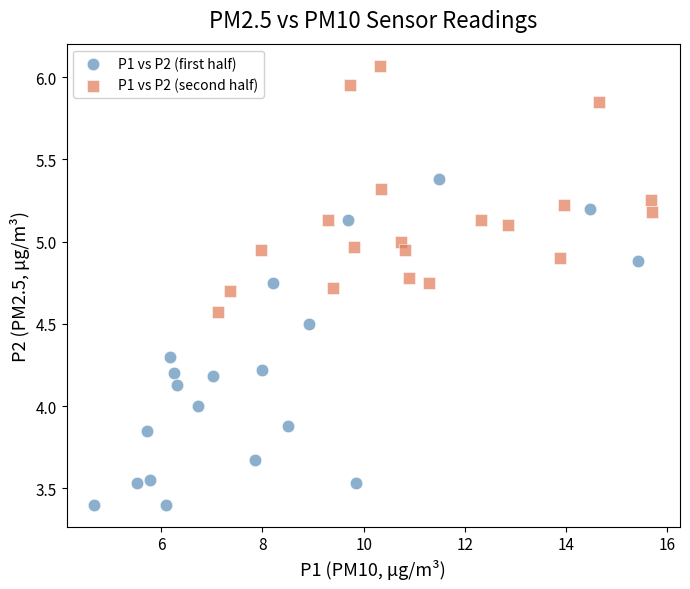

Which series reaches the minimum Y coordinate?

P1 vs P2 (first half)